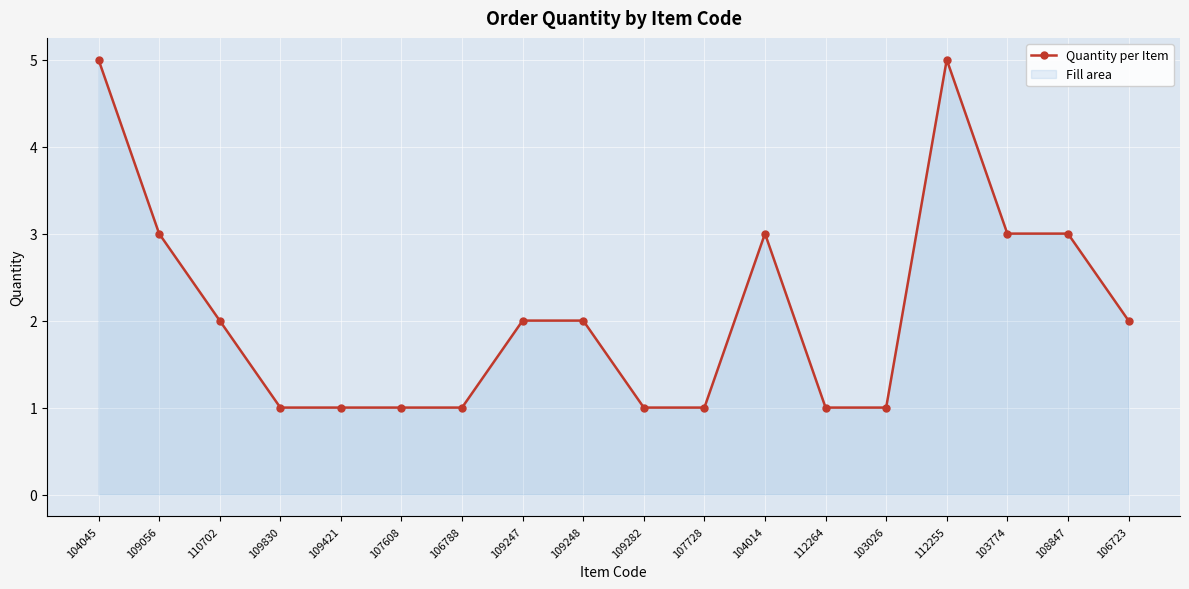

How many interior local peaks (higher than both neighbors) does the data have?

2